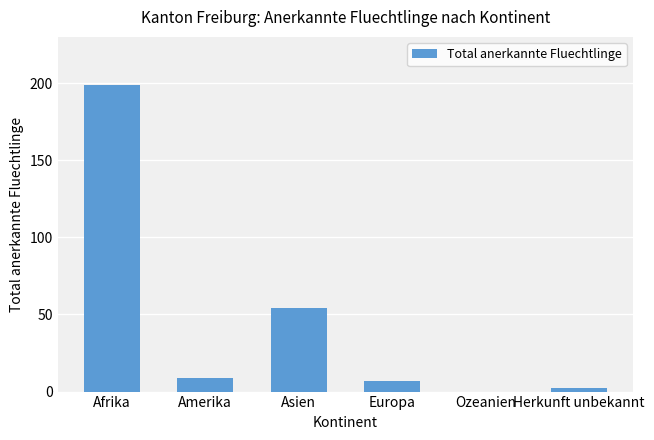

Reading left to right, what are all the values shown in this chart?

199	9	54	7	0	2